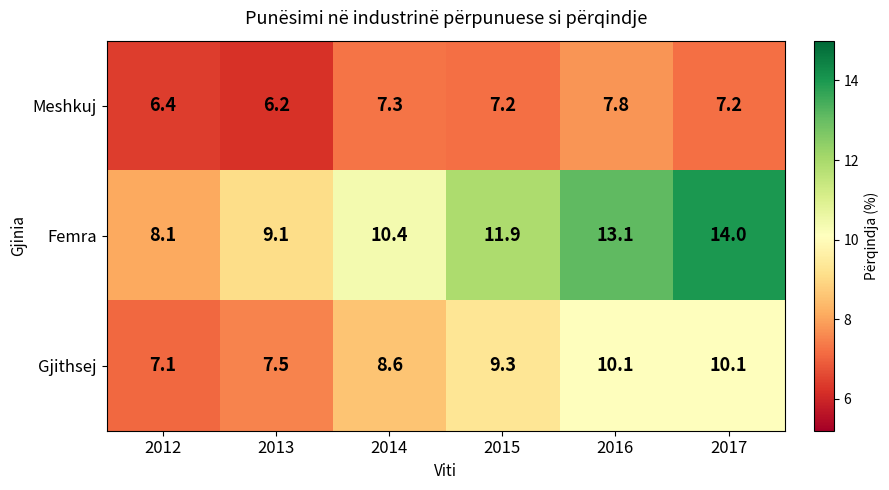

The value of Meshkuj at 2013 is 6.2. True or false?

True